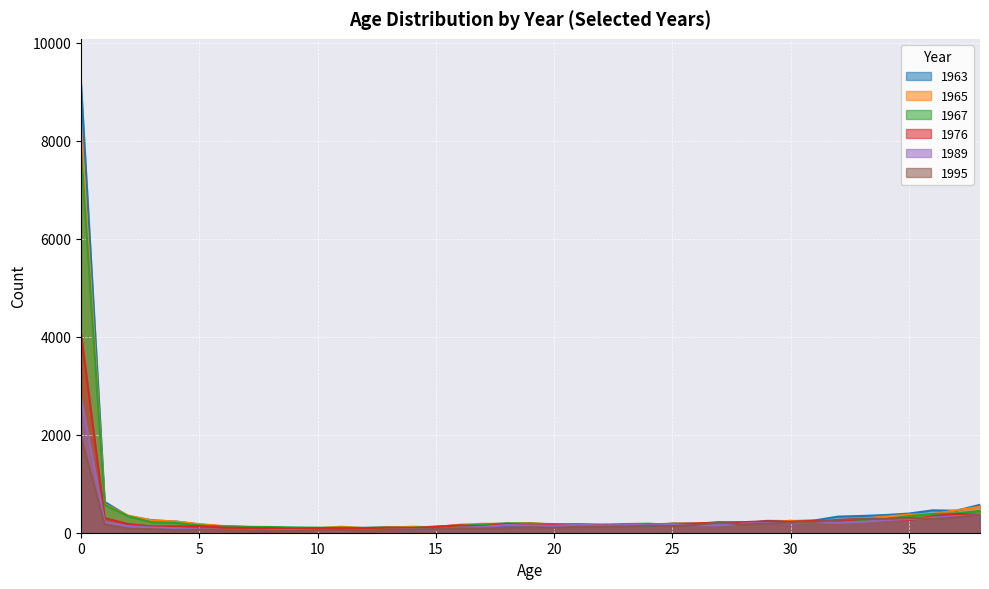

Reading right to left, extract all data points from this chart.

1963: 38=570	37=448	36=457	35=391	34=361	33=342	32=329	31=250	30=237	29=242	28=188	27=205	26=188	25=190	24=134	23=169	22=147	21=167	20=143	19=150	18=148	17=139	16=157	15=120	14=97	13=107	12=99	11=69	10=83	9=80	8=110	7=114	6=129	5=170	4=228	3=255	2=337	1=629	0=9160
1965: 38=528	37=458	36=380	35=368	34=329	33=284	32=232	31=222	30=244	29=214	28=215	27=191	26=188	25=187	24=166	23=162	22=171	21=174	20=160	19=199	18=181	17=182	16=165	15=112	14=123	13=103	12=96	11=123	10=90	9=87	8=91	7=121	6=138	5=175	4=231	3=250	2=350	1=583	0=8246
1967: 38=445	37=393	36=383	35=338	34=279	33=248	32=234	31=242	30=217	29=198	28=201	27=176	26=154	25=162	24=184	23=177	22=159	21=168	20=175	19=187	18=193	17=166	16=142	15=126	14=101	13=102	12=98	11=102	10=103	9=108	8=117	7=120	6=130	5=149	4=202	3=212	2=334	1=569	0=7821
1976: 38=365	37=383	36=340	35=258	34=260	33=280	32=236	31=242	30=224	29=235	28=215	27=213	26=187	25=172	24=167	23=140	22=153	21=165	20=161	19=147	18=181	17=129	16=150	15=117	14=97	13=105	12=93	11=94	10=95	9=86	8=92	7=98	6=106	5=134	4=131	3=131	2=175	1=298	0=4070
1989: 38=354	37=338	36=309	35=277	34=258	33=221	32=203	31=218	30=194	29=198	28=188	27=151	26=152	25=172	24=167	23=155	22=149	21=160	20=142	19=146	18=158	17=120	16=103	15=71	14=70	13=56	12=54	11=41	10=47	9=53	8=45	7=48	6=57	5=68	4=93	3=107	2=133	1=218	0=2743
1995: 38=362	37=314	36=280	35=303	34=284	33=287	32=263	31=222	30=207	29=187	28=168	27=212	26=159	25=134	24=145	23=127	22=122	21=117	20=100	19=109	18=98	17=85	16=86	15=79	14=65	13=55	12=46	11=50	10=50	9=35	8=34	7=42	6=49	5=60	4=54	3=72	2=83	1=167	0=1937